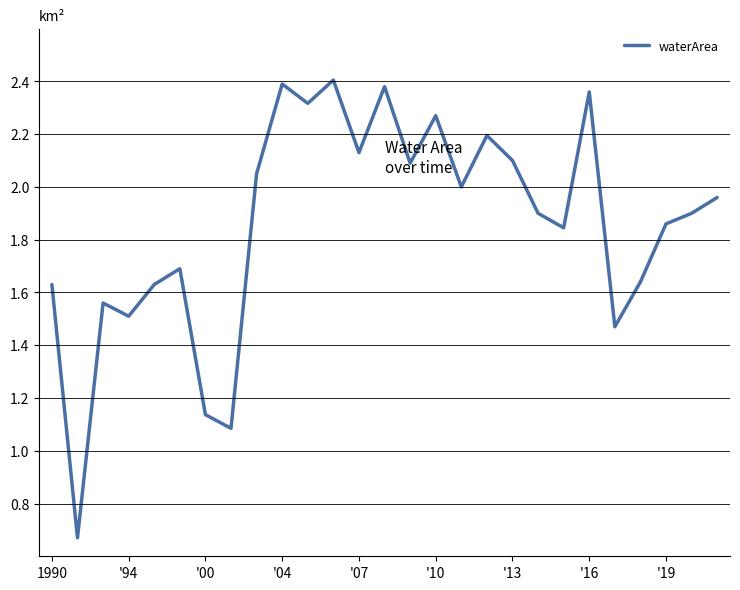

What is the difference between the maximum and minimum values?

1.7